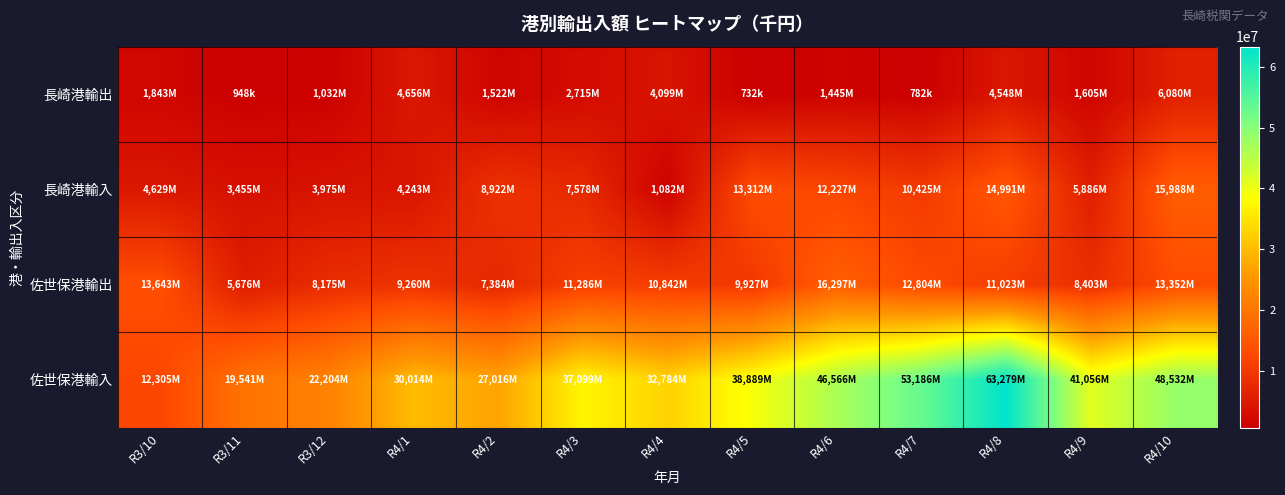

What is the minimum value shown in the chart?

732130